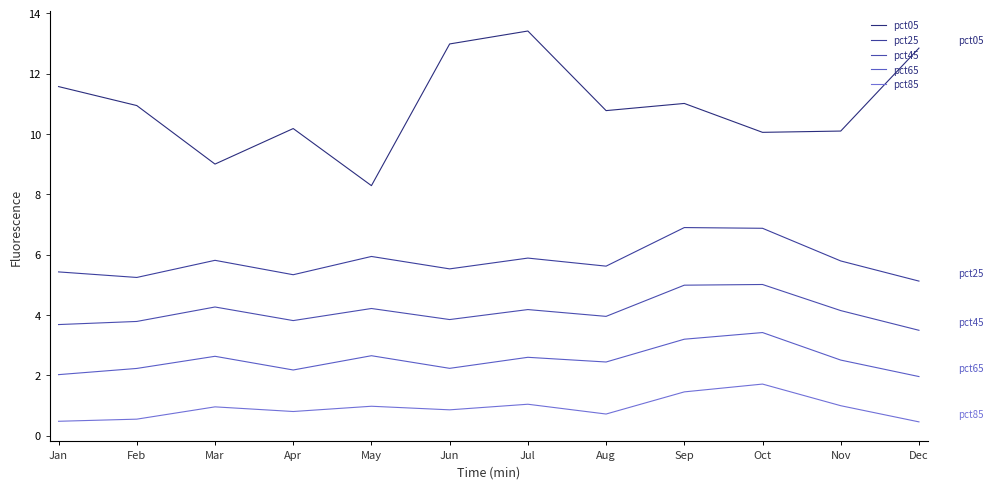

In pct25, how many points are lower than both neighbors (excluding endpoints)?

4